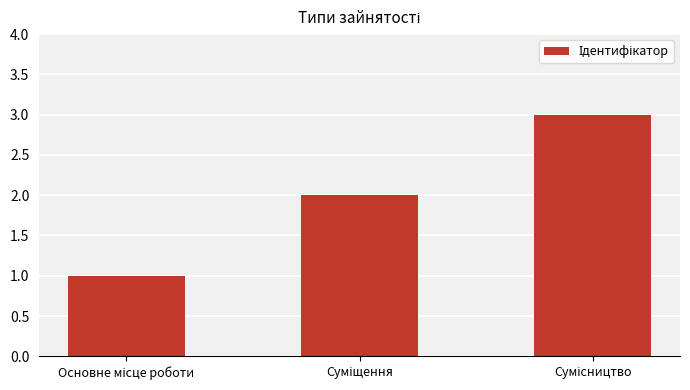

What is the sum of all values?

6